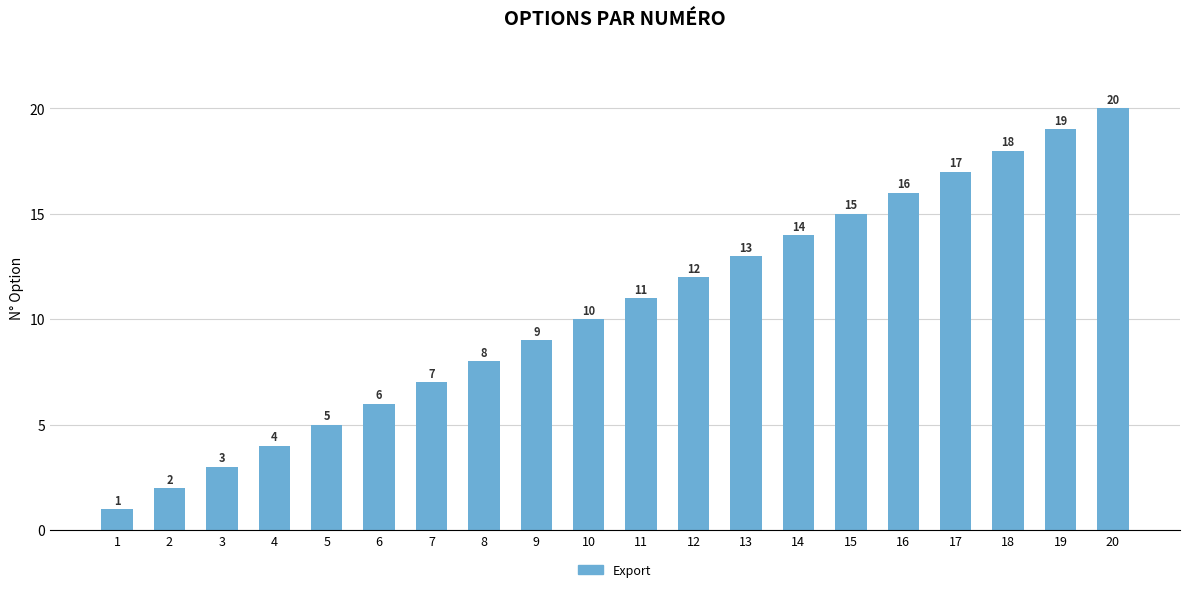

List the labels in order of value, largest first.

20, 19, 18, 17, 16, 15, 14, 13, 12, 11, 10, 9, 8, 7, 6, 5, 4, 3, 2, 1